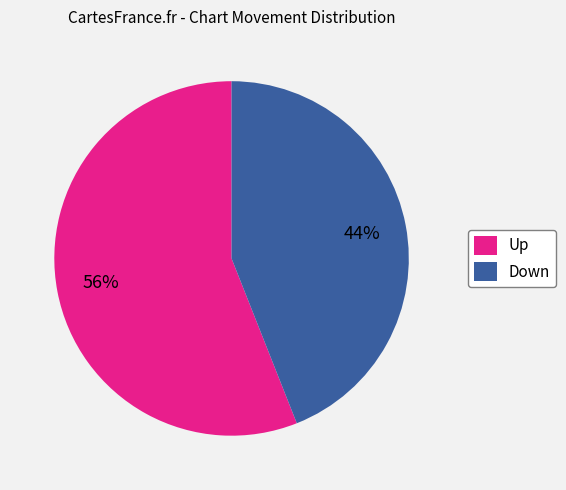

Is the sum of Up and Down greater than half?

Yes